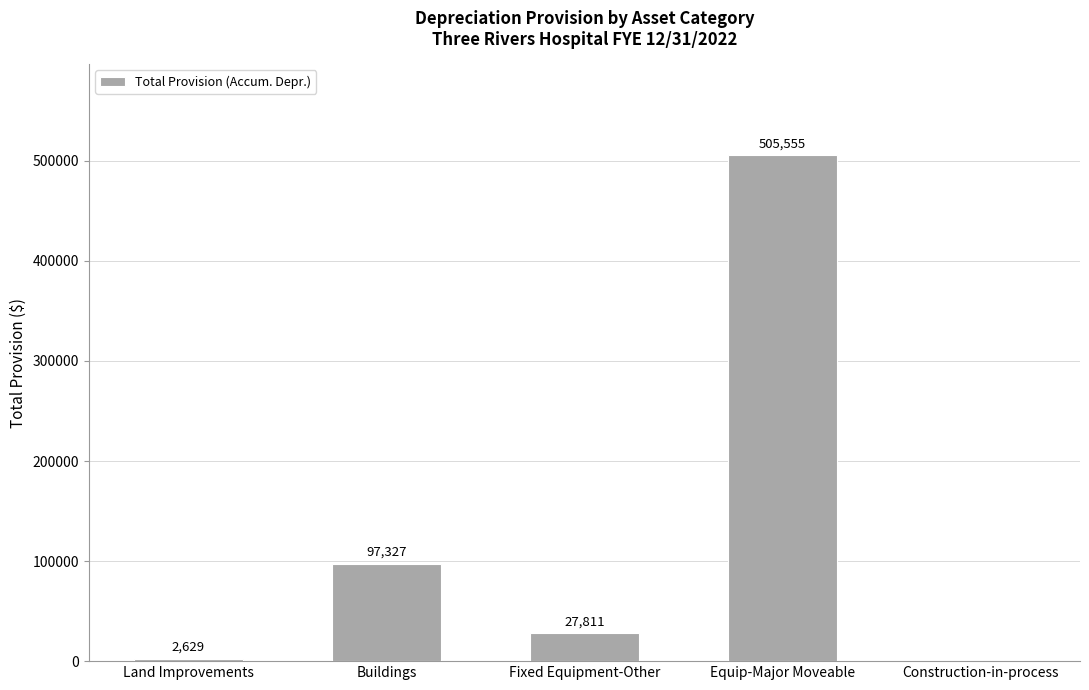

What is the approximate value at Land Improvements, to the nearest 10?

2630